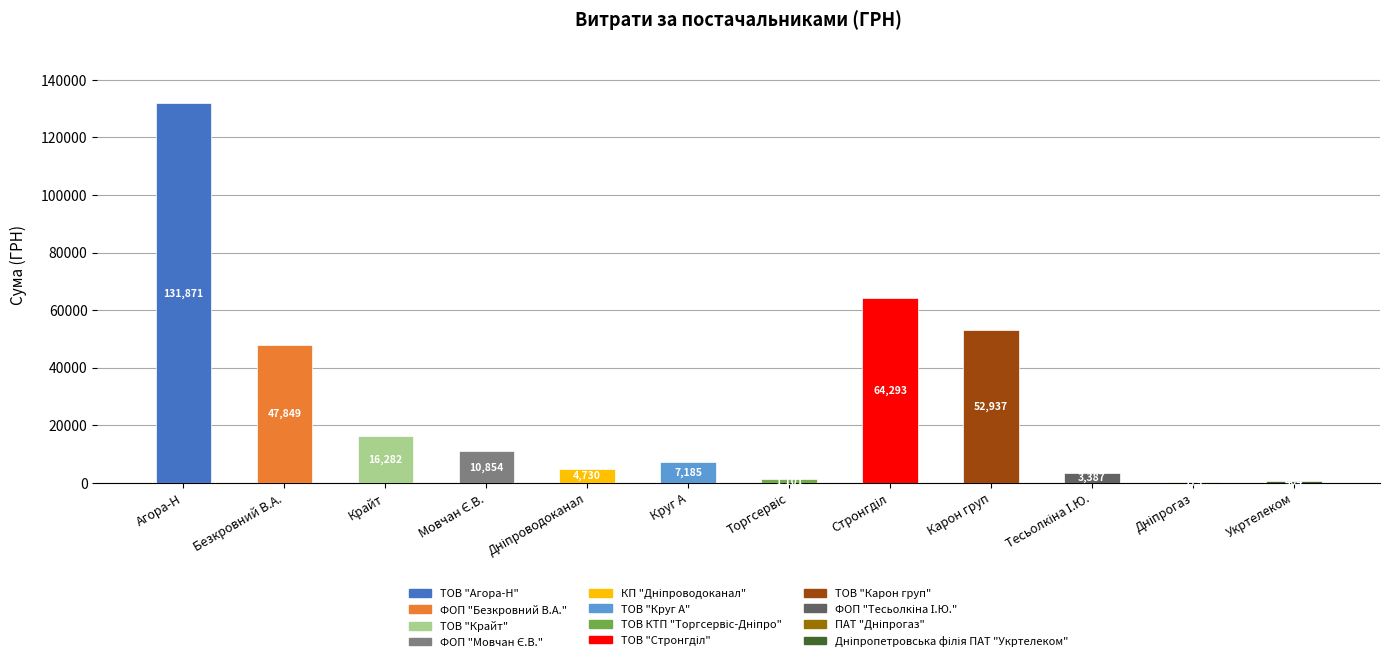

What is the sum of all values?

341132.5